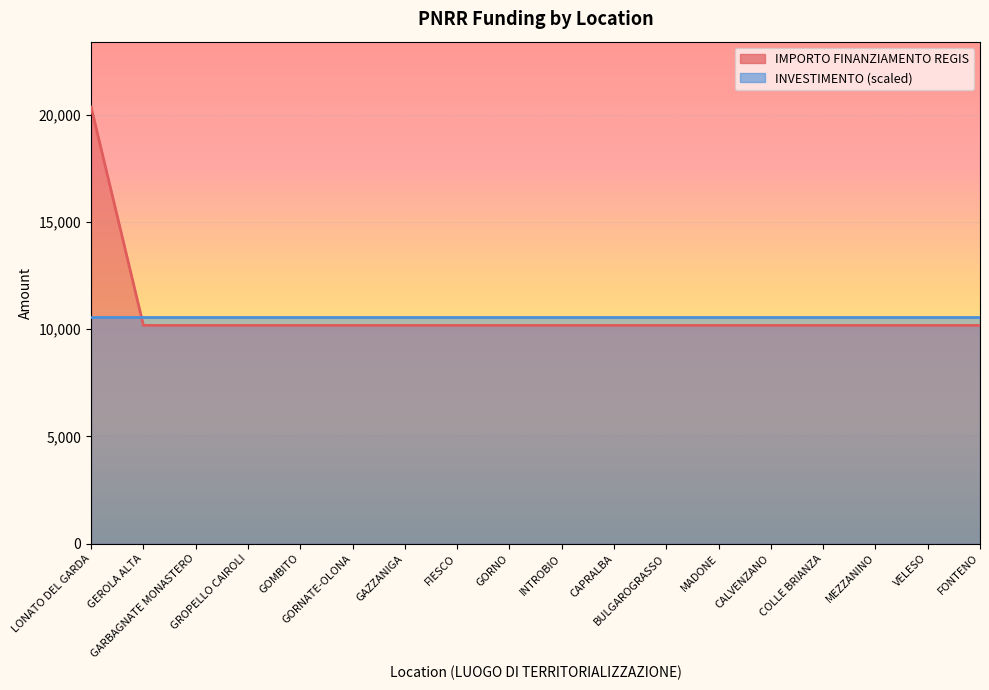

List the labels in order of value, smallest first.

GEROLA ALTA, GARBAGNATE MONASTERO, GROPELLO CAIROLI, GOMBITO, GORNATE-OLONA, GAZZANIGA, FIESCO, GORNO, INTROBIO, CAPRALBA, BULGAROGRASSO, MADONE, CALVENZANO, COLLE BRIANZA, MEZZANINO, VELESO, FONTENO, LONATO DEL GARDA